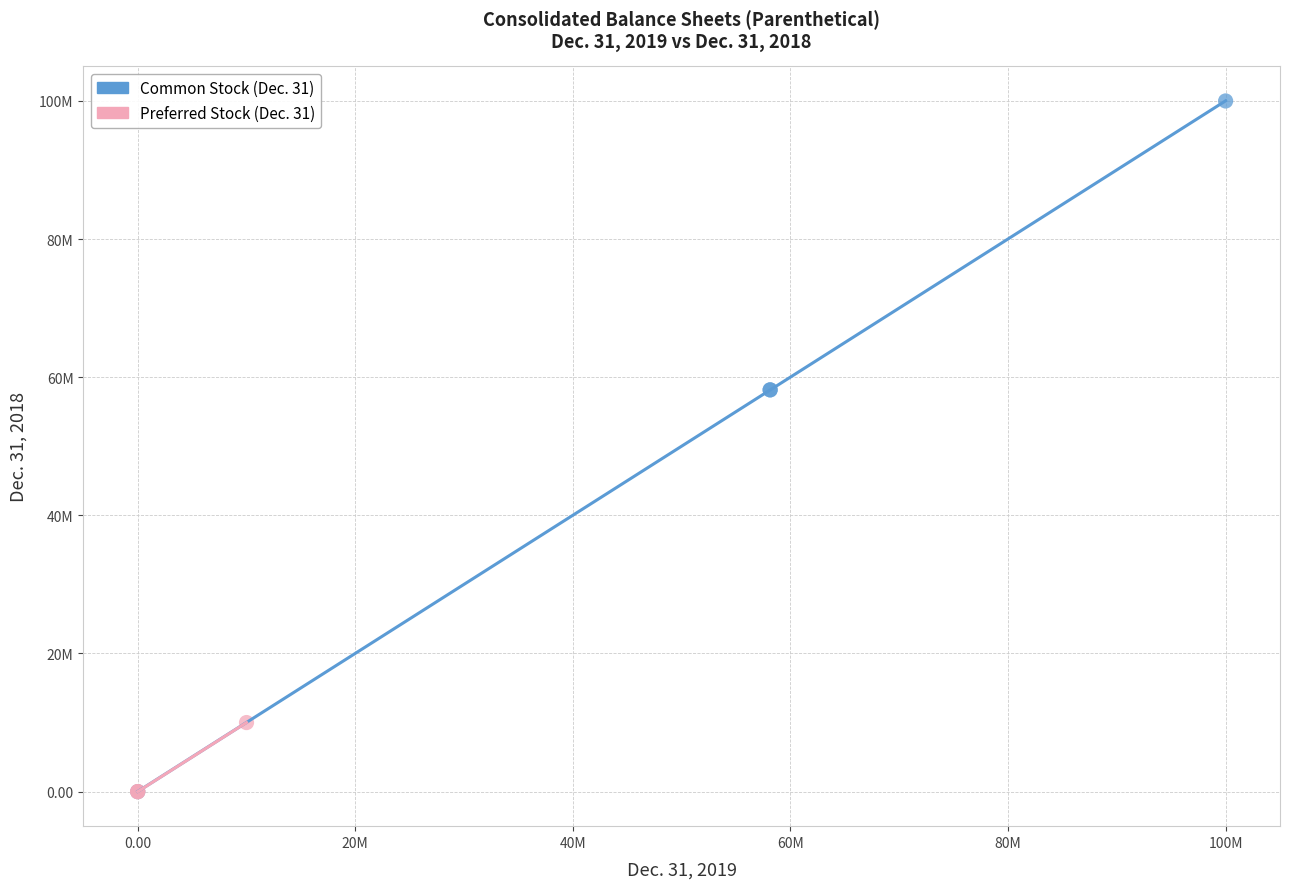

What are all the series names shown in the legend?

Common Stock (Dec. 31), Preferred Stock (Dec. 31)